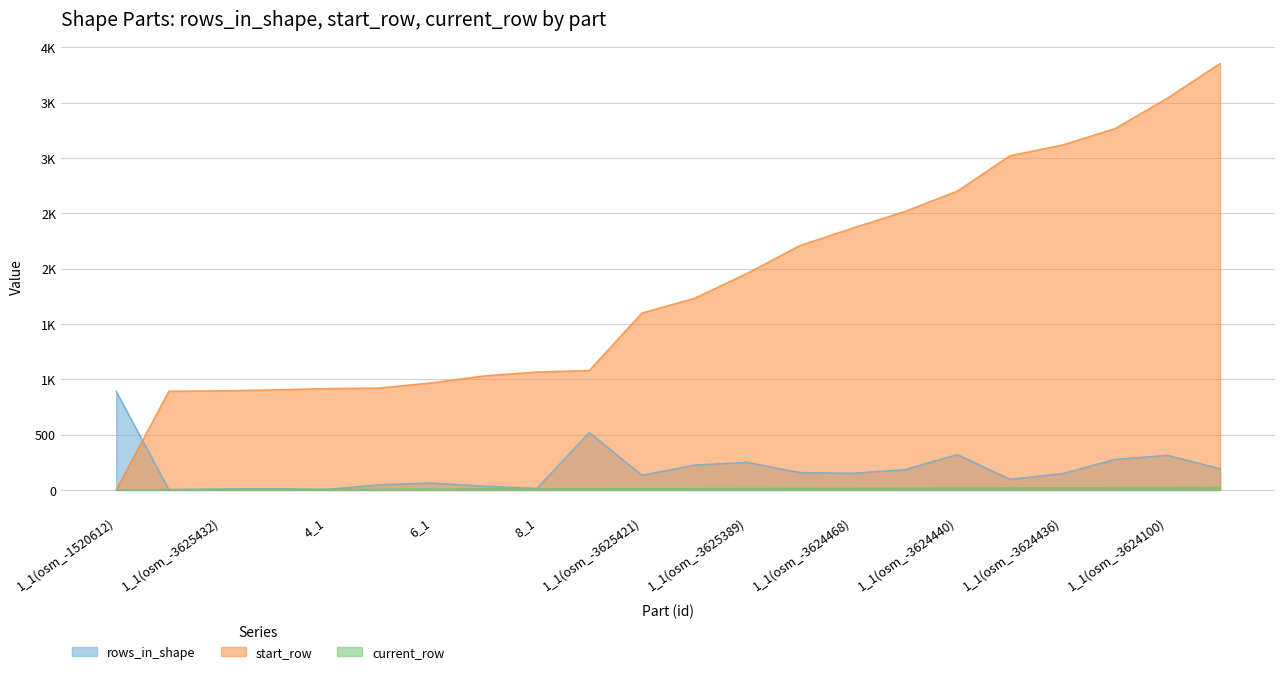

Which has a higher value, 9_1 or 1_1(osm_-1520612)?

1_1(osm_-1520612)